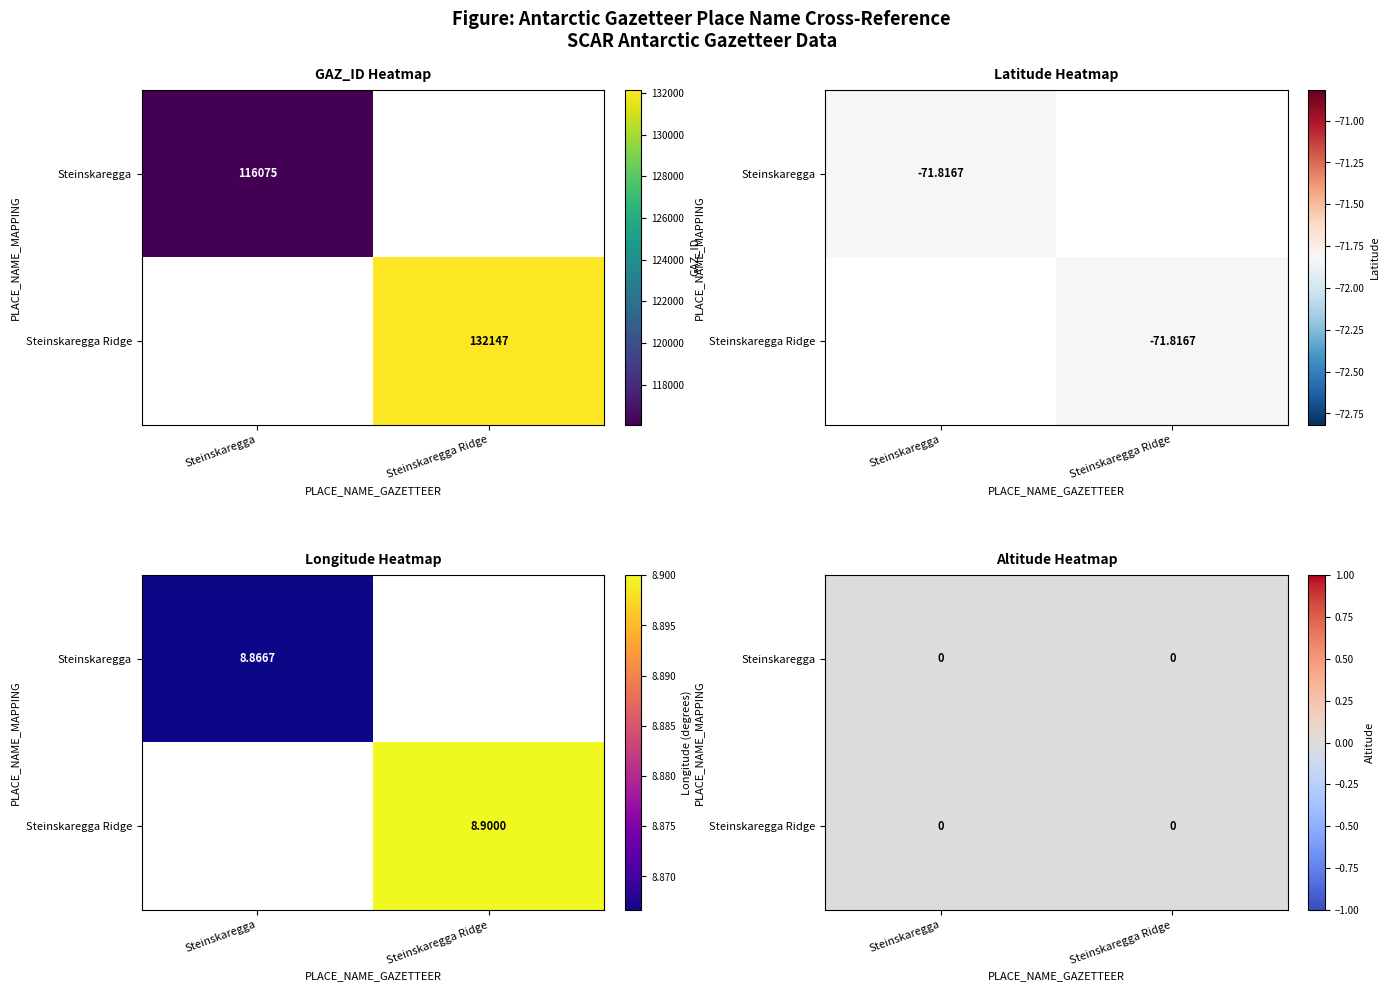

What is the sum of the Steinskaregga Ridge values at Steinskaregga Ridge and Steinskaregga?

132147